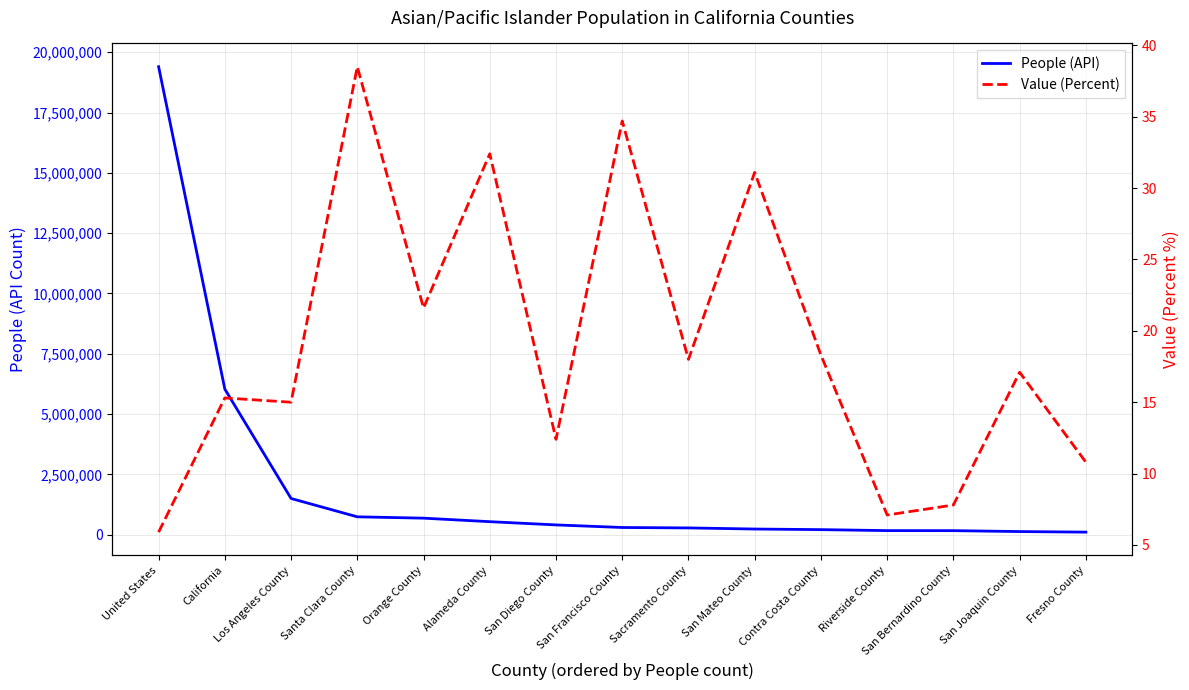

Rank the categories by Value (Percent) value from lowest to highest.

United States, Riverside County, San Bernardino County, Fresno County, San Diego County, Los Angeles County, California, San Joaquin County, Sacramento County, Contra Costa County, Orange County, San Mateo County, Alameda County, San Francisco County, Santa Clara County